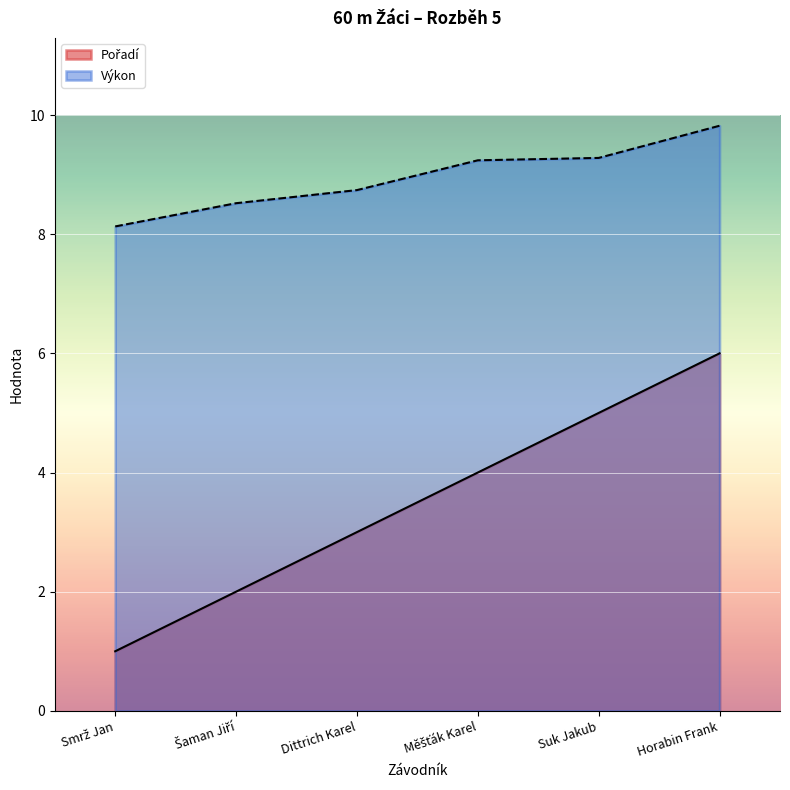

True or false: Pořadí and Výkon intersect in this chart.

False